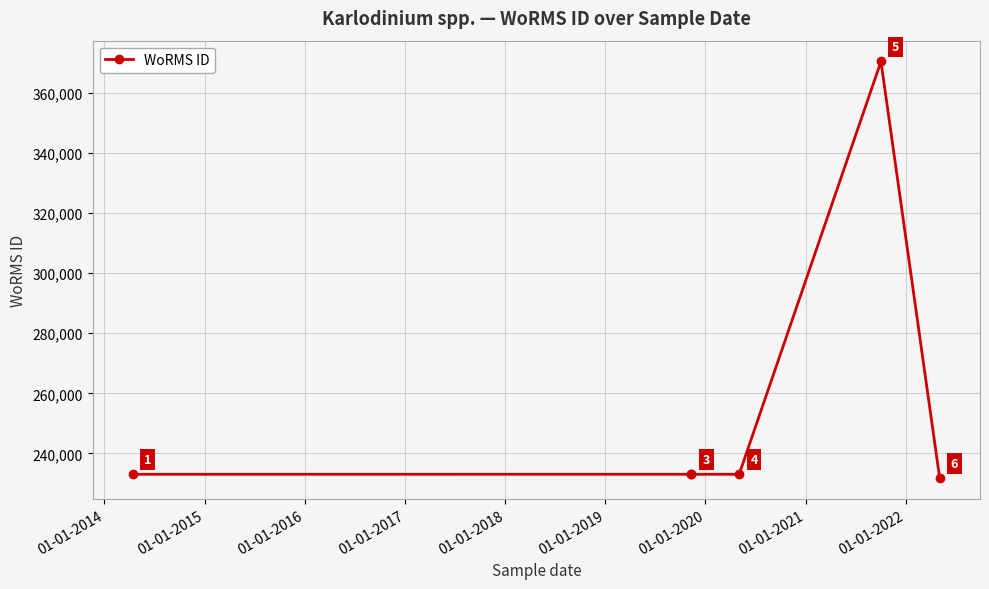

How many lines are shown in the chart?

1